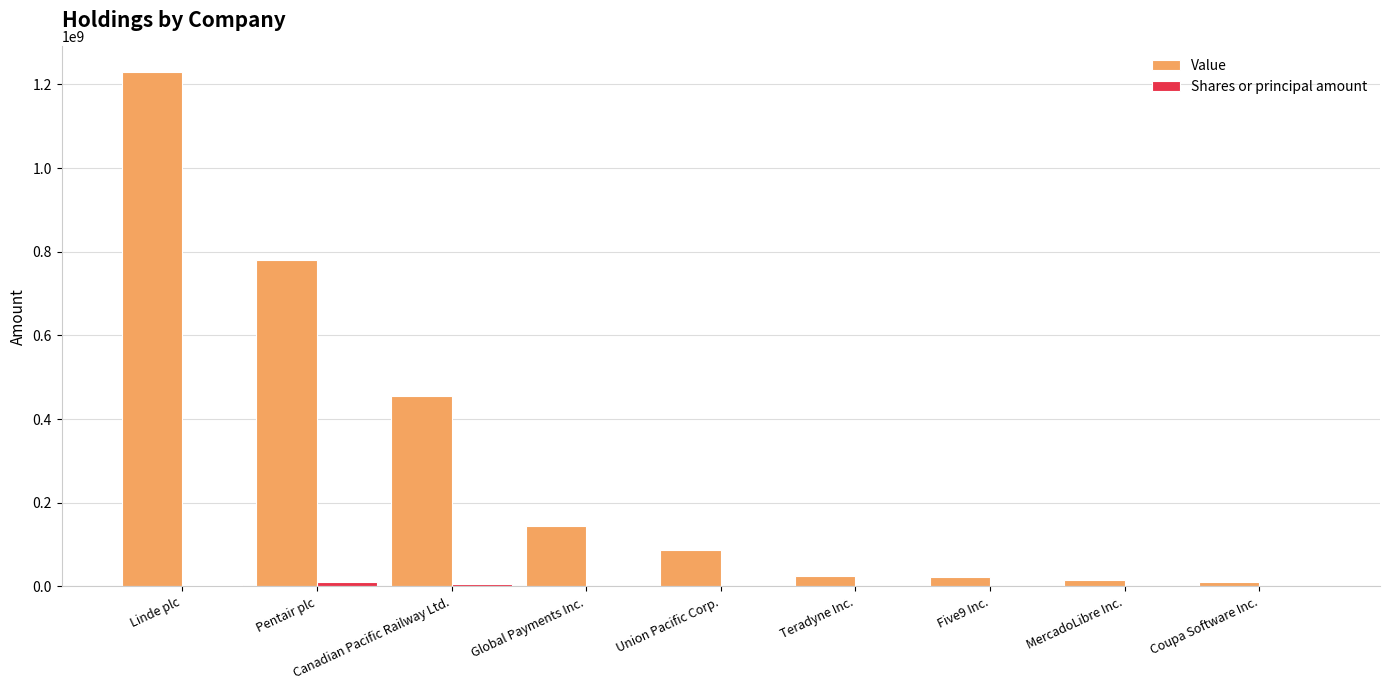

The Value series shows 1229338000 at Linde plc. True or false?

True